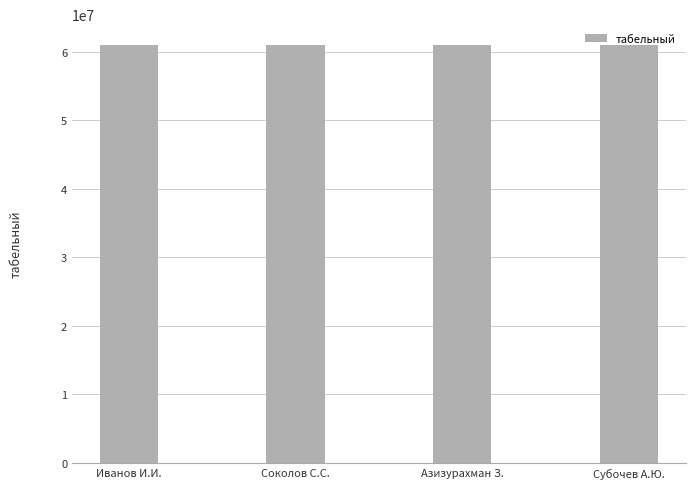

Are the bars grouped side by side (vs. stacked)?

No